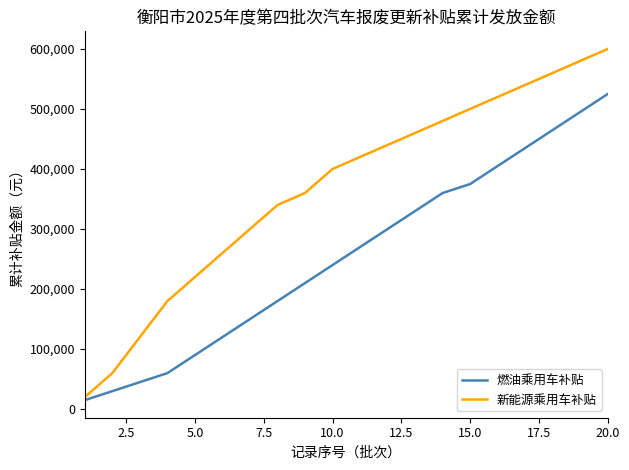

List the series in order of their peak value, highest first.

新能源乘用车补贴, 燃油乘用车补贴